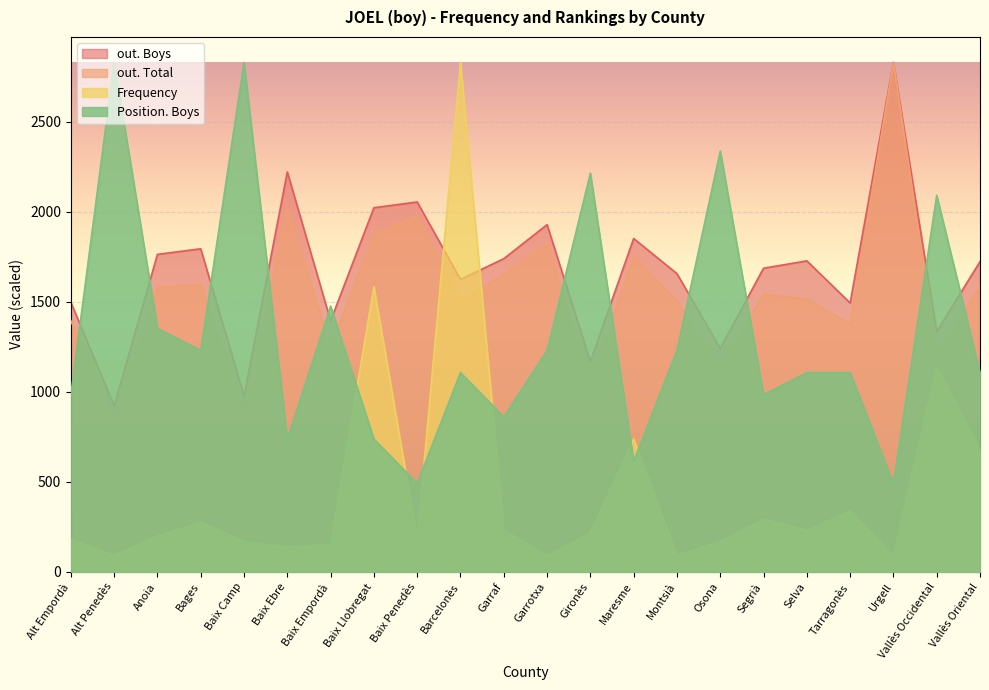

The value of out. Boys at Urgell is 2830.0. True or false?

True